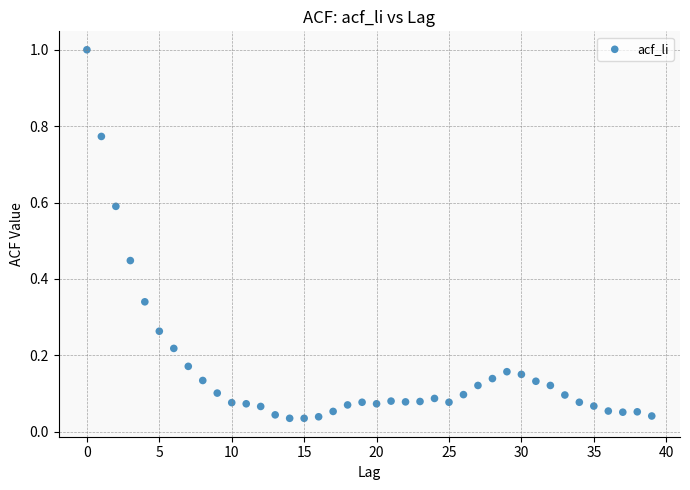

What is the range of Y values (max minus min)?

1.0